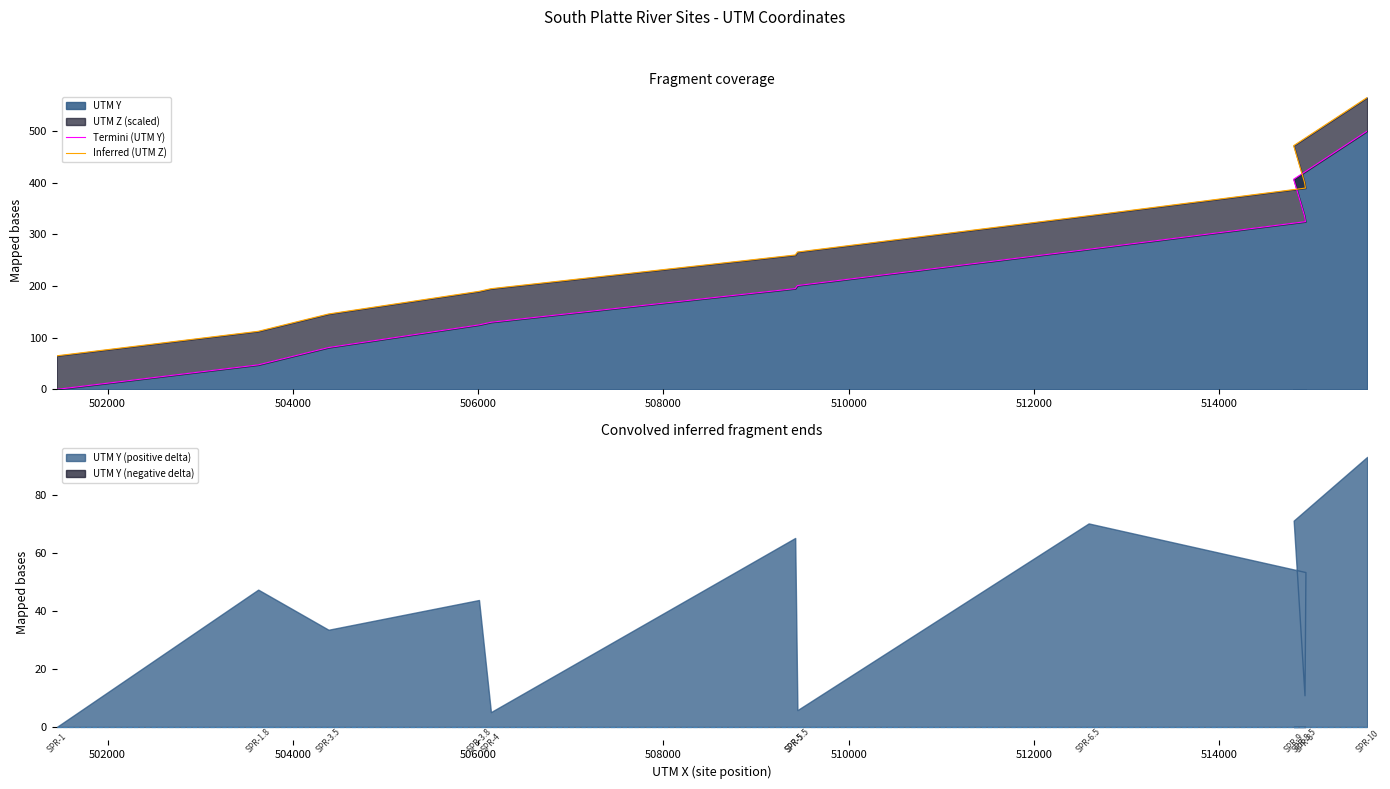

What is the difference between the second highest and second lowest values in the Termini (UTM Y) series?

359.4